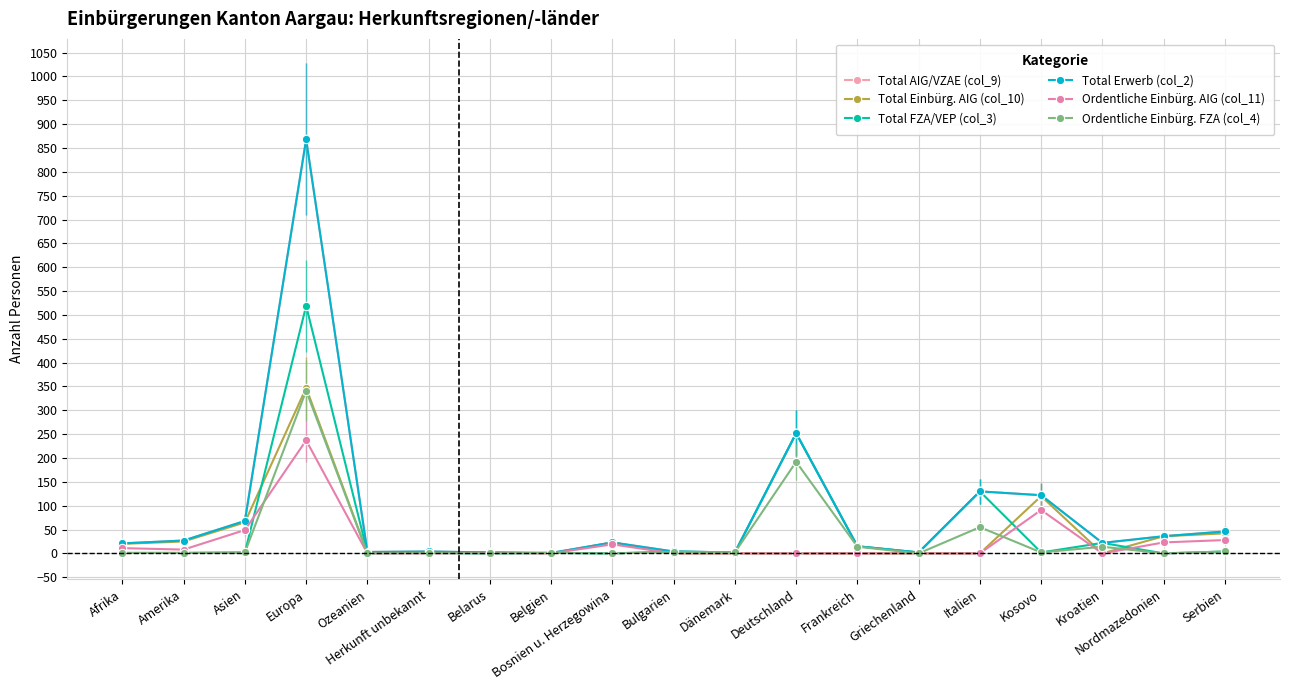

What is the approximate value of Total Erwerb (col_2) at Serbien, to the nearest 50?

50